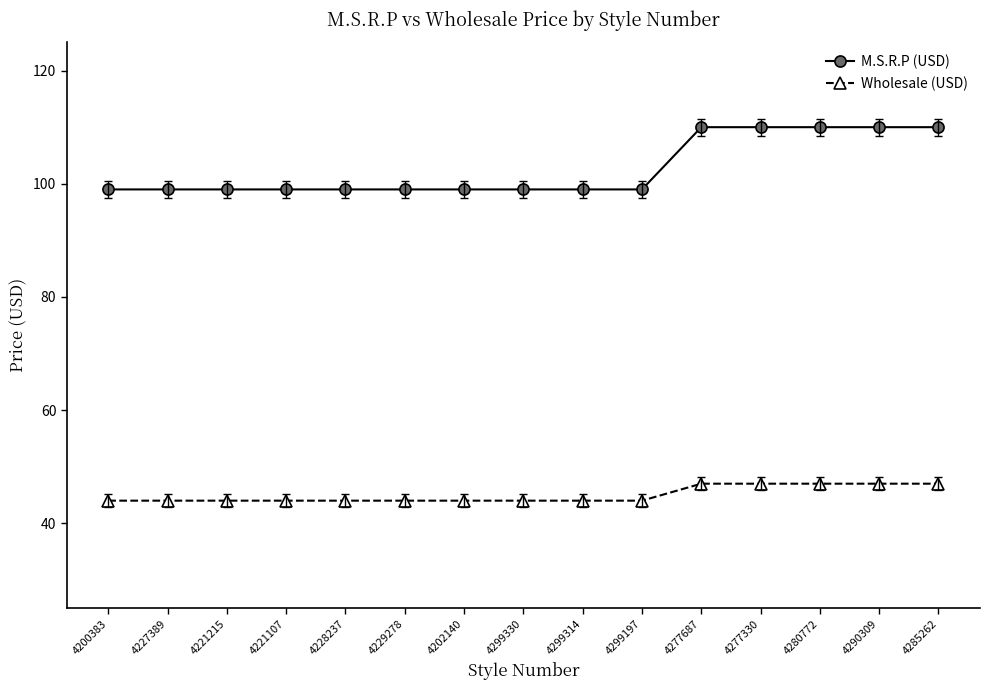

What is the difference between the highest and lowest values at 4299314?

55